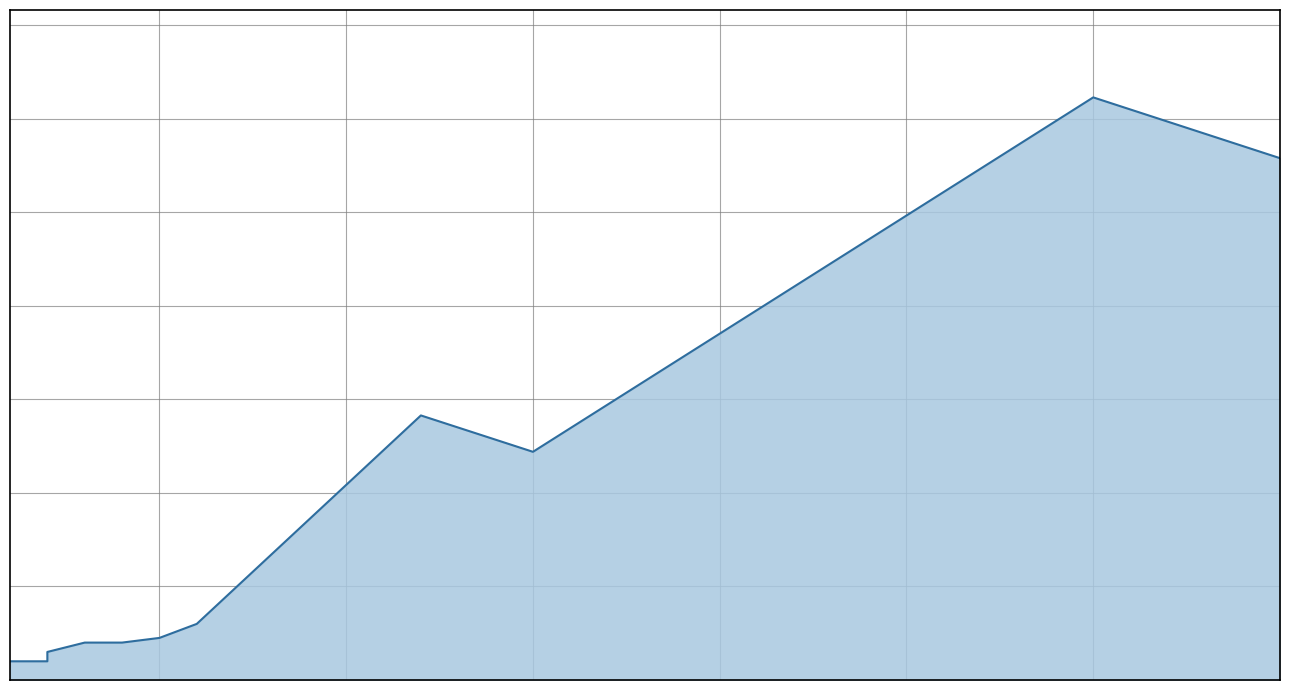

Where is the data nearest to the value 1607?

12